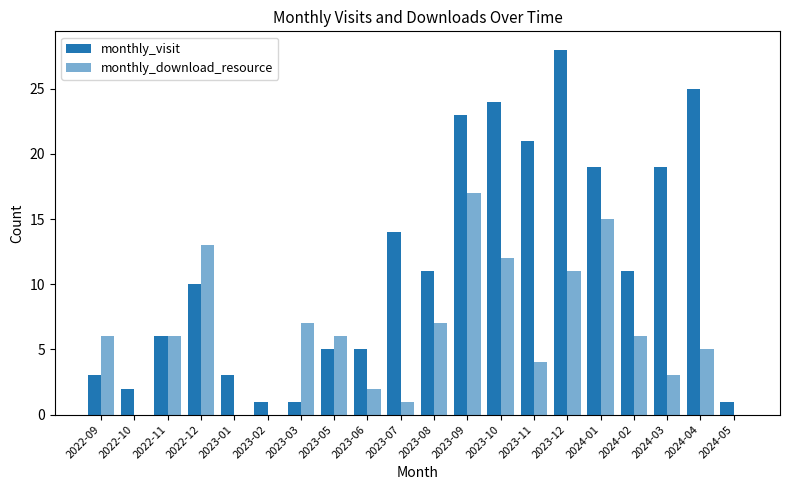

Reading right to left, transcribe all the data shown in this chart.

monthly_visit: 2024-05=1	2024-04=25	2024-03=19	2024-02=11	2024-01=19	2023-12=28	2023-11=21	2023-10=24	2023-09=23	2023-08=11	2023-07=14	2023-06=5	2023-05=5	2023-03=1	2023-02=1	2023-01=3	2022-12=10	2022-11=6	2022-10=2	2022-09=3
monthly_download_resource: 2024-05=0	2024-04=5	2024-03=3	2024-02=6	2024-01=15	2023-12=11	2023-11=4	2023-10=12	2023-09=17	2023-08=7	2023-07=1	2023-06=2	2023-05=6	2023-03=7	2023-02=0	2023-01=0	2022-12=13	2022-11=6	2022-10=0	2022-09=6